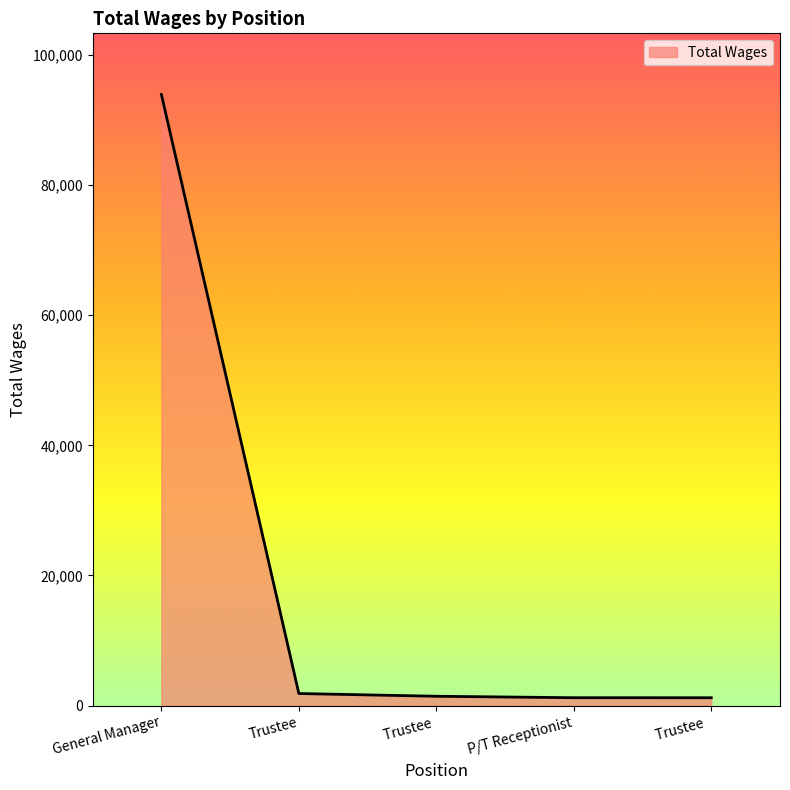

How many categories are shown in the chart?

5